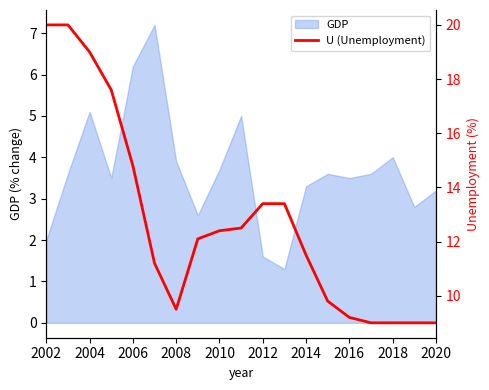

True or false: GDP has a value of 3.7 at 2010.

True